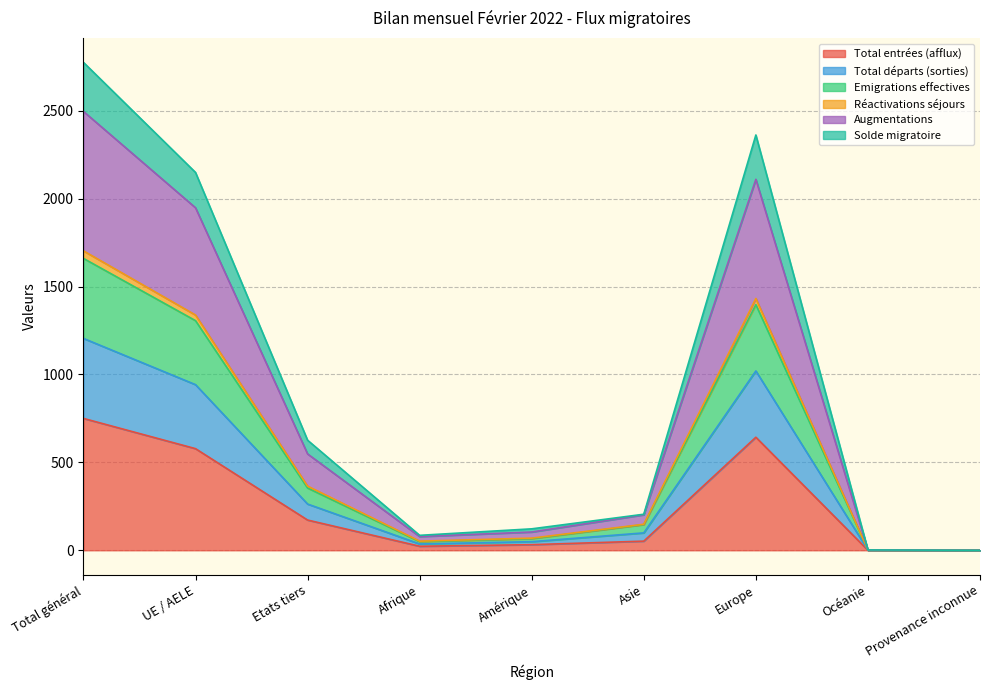

True or false: Total départs (sorties) and Augmentations cross at least once.

False